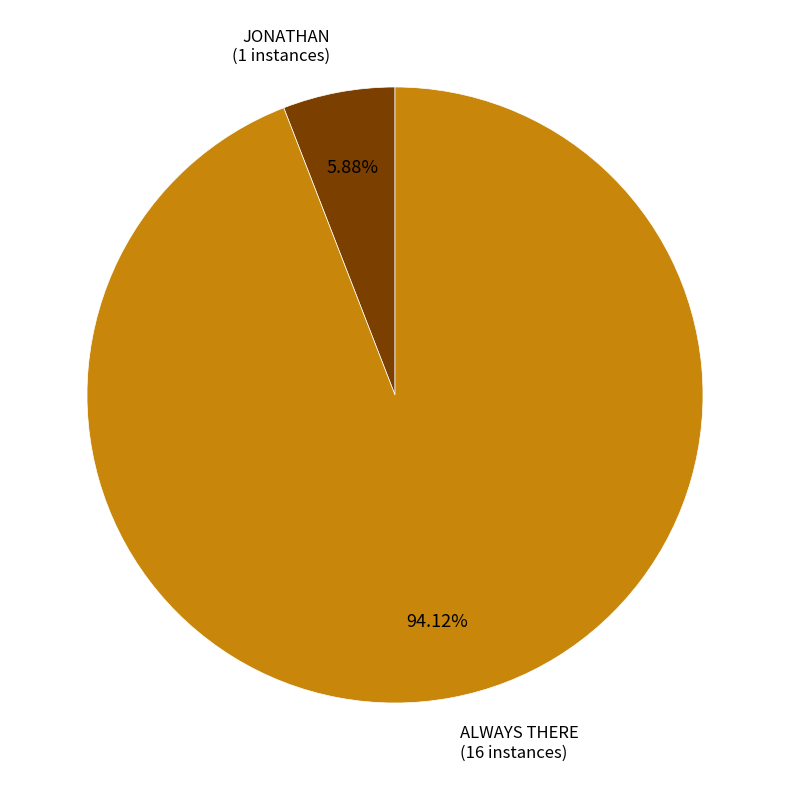

How many slices are in this pie chart?

2